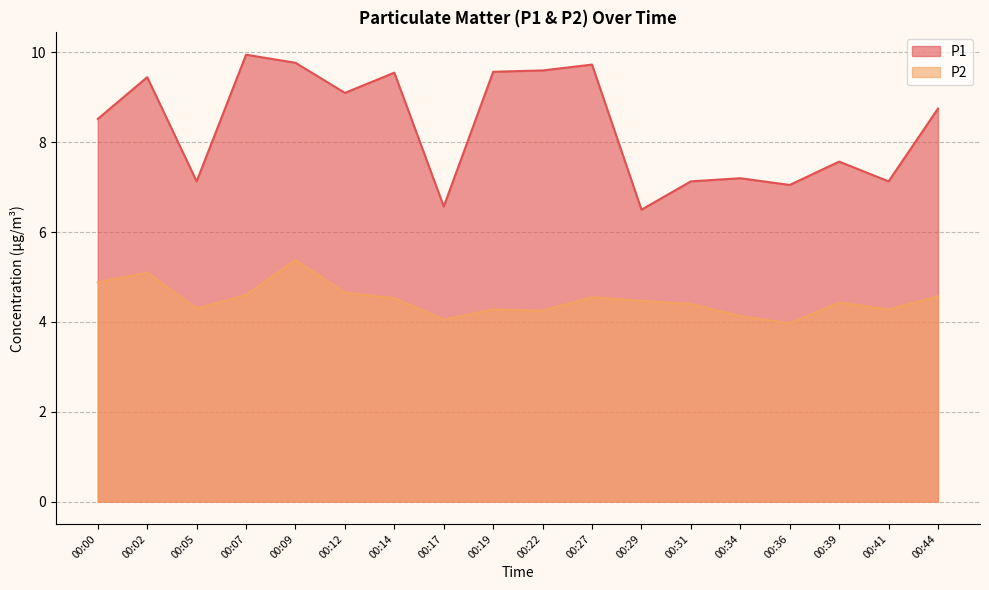

What value does the P2 series have at 00:44?

4.6